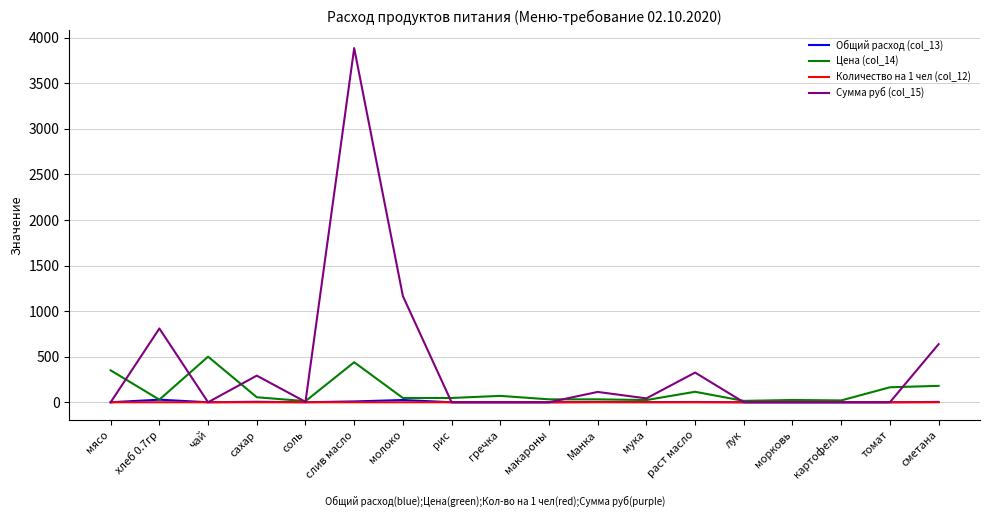

What is the greatest value displayed?

3884.2